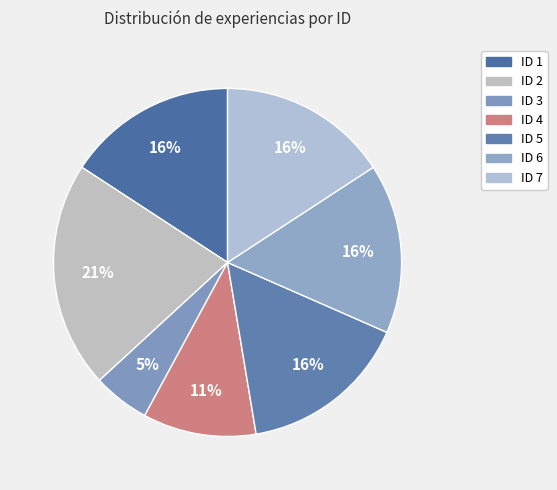

To the nearest percent, what is the combined percentage of ID 3 and ID 5?

21%